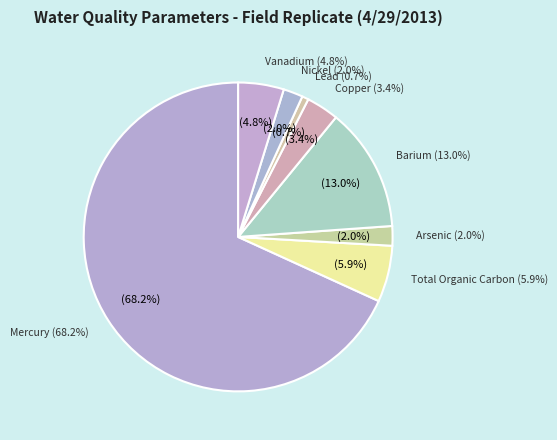

Count the number of slices in the pie.

8